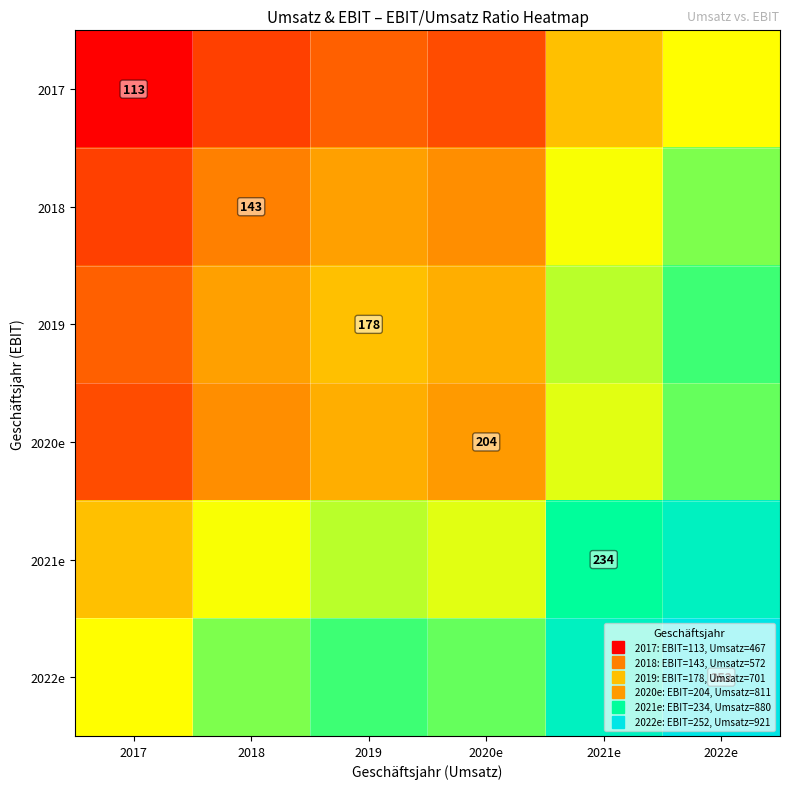

List the series in order of their peak value, highest first.

2022e, 2021e, 2019, 2020e, 2018, 2017